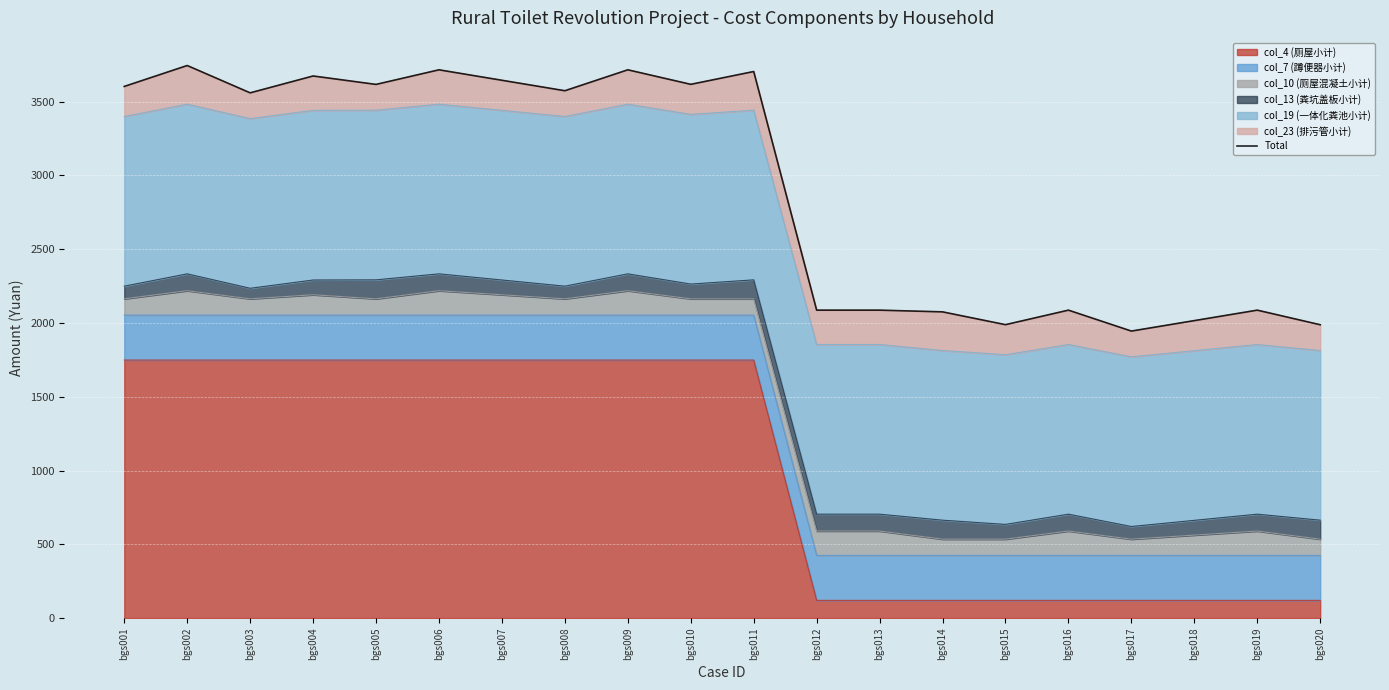

How many data points does each series have?

20